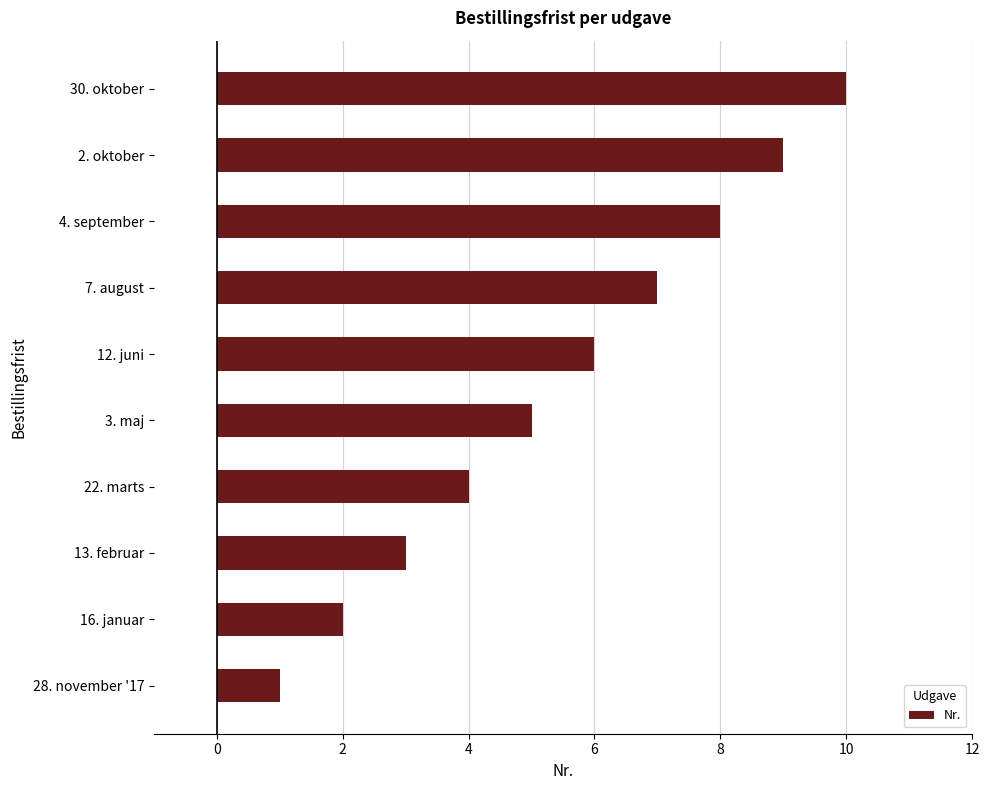

The chart shows a value of 8 at 3. maj. True or false?

False